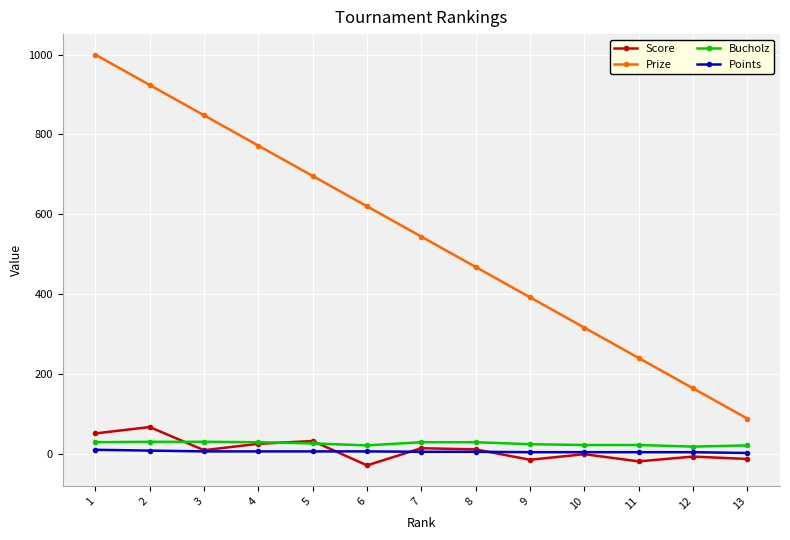

What is the minimum value shown in the chart?

-29